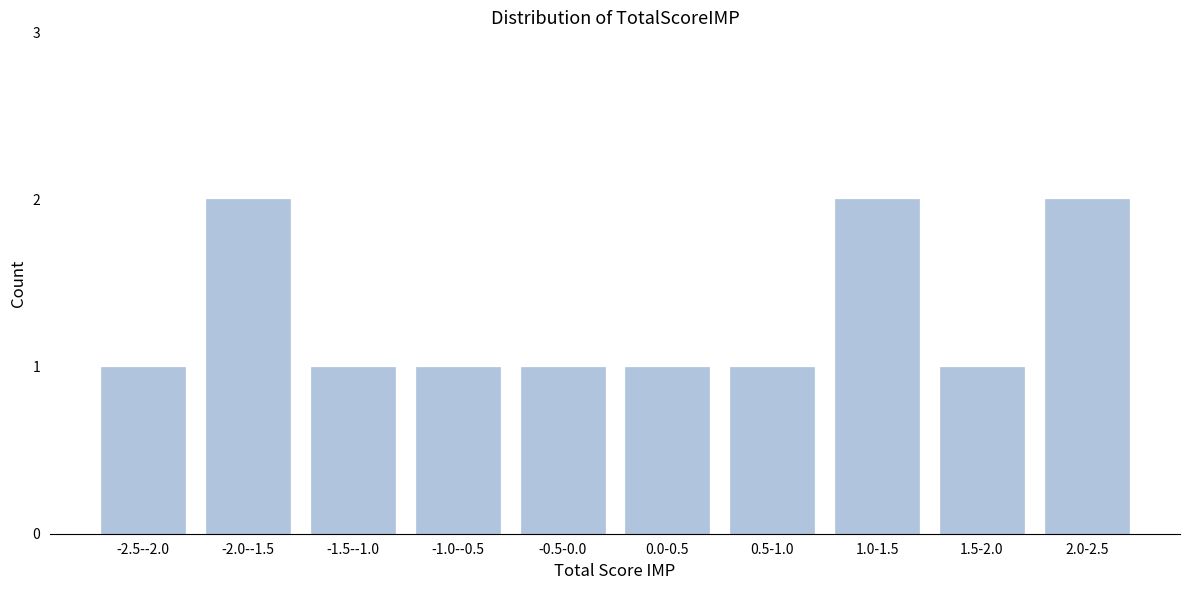

Reading left to right, what are all the values shown in this chart?

-2.5--2.0=1	-2.0--1.5=2	-1.5--1.0=1	-1.0--0.5=1	-0.5-0.0=1	0.0-0.5=1	0.5-1.0=1	1.0-1.5=2	1.5-2.0=1	2.0-2.5=2